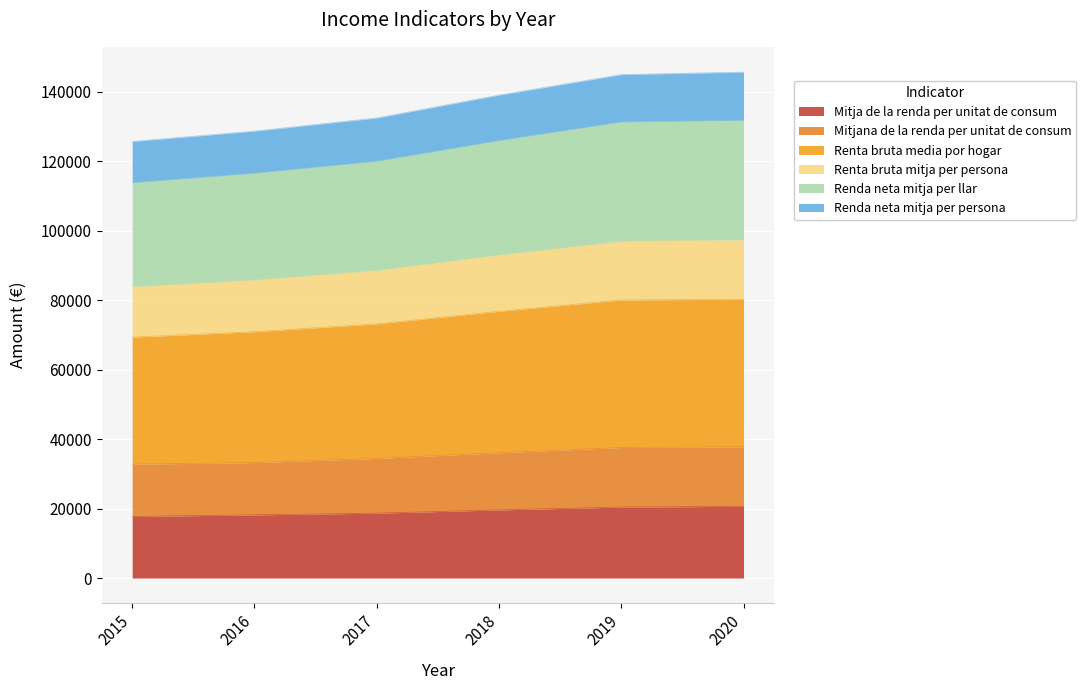

What is the lowest value of the Mitja de la renda per unitat de consum series?

17717